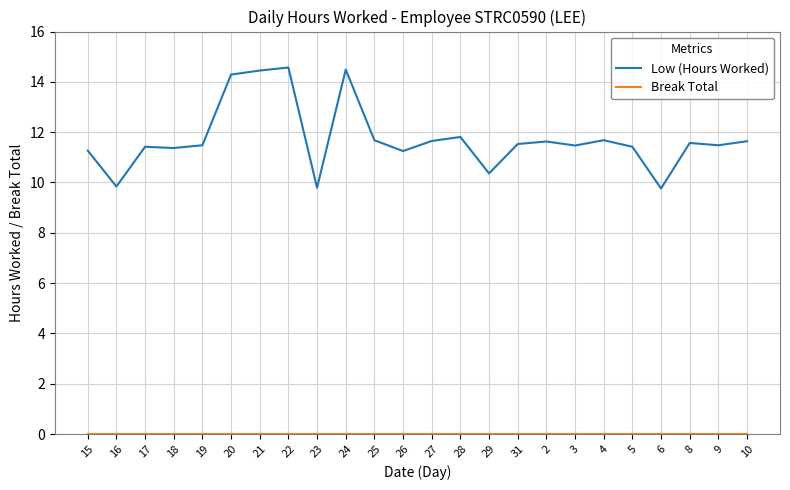

What is the total value across all series at 24?

14.5